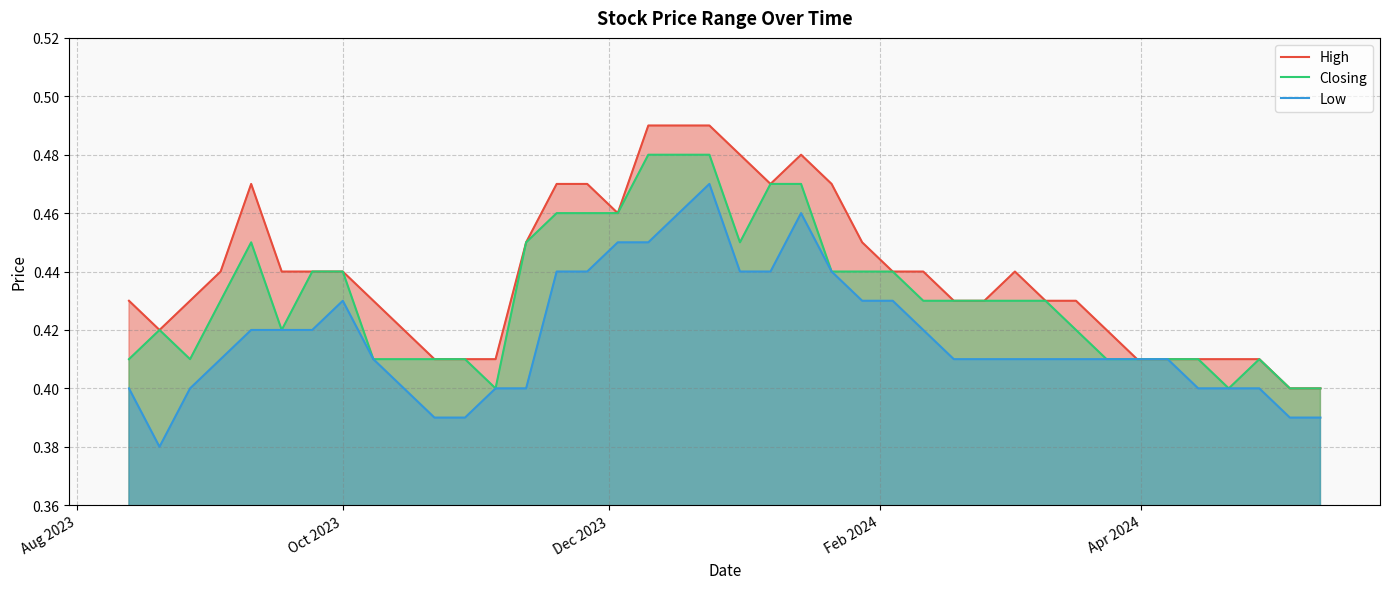

List the series in order of their overall mean, highest first.

High, Closing, Low